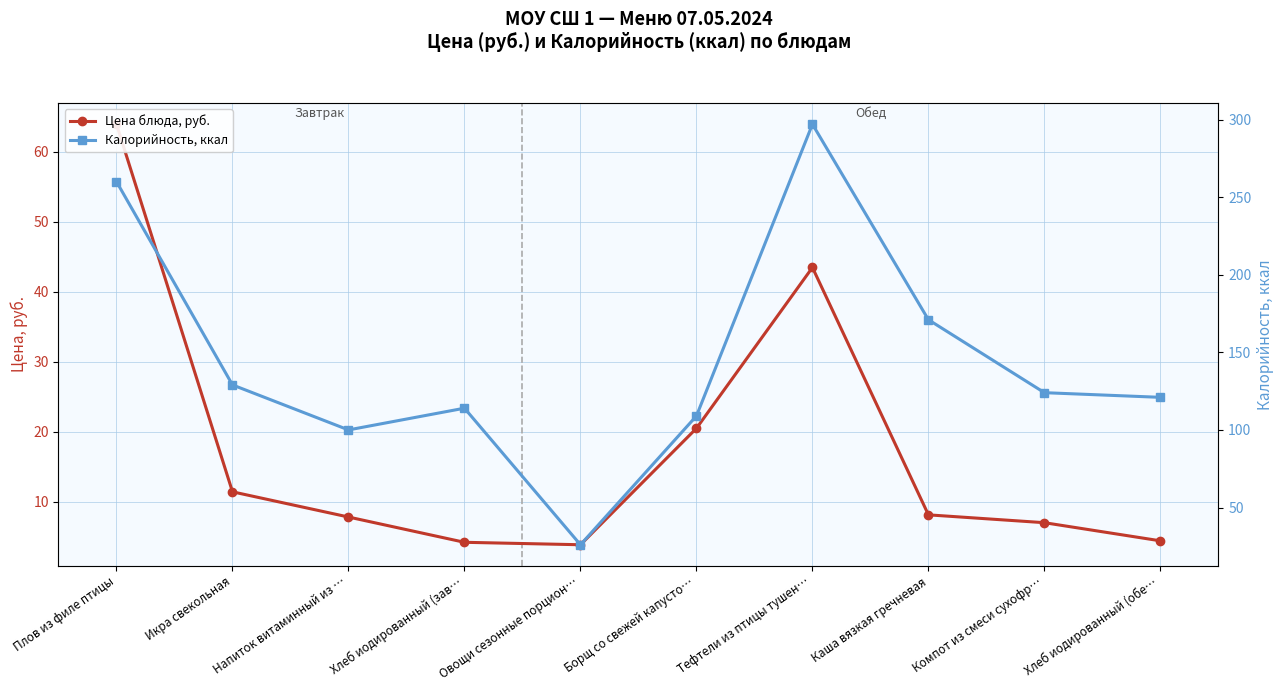

True or false: Калорийность, ккал and Цена блюда, руб. cross at least once.

False